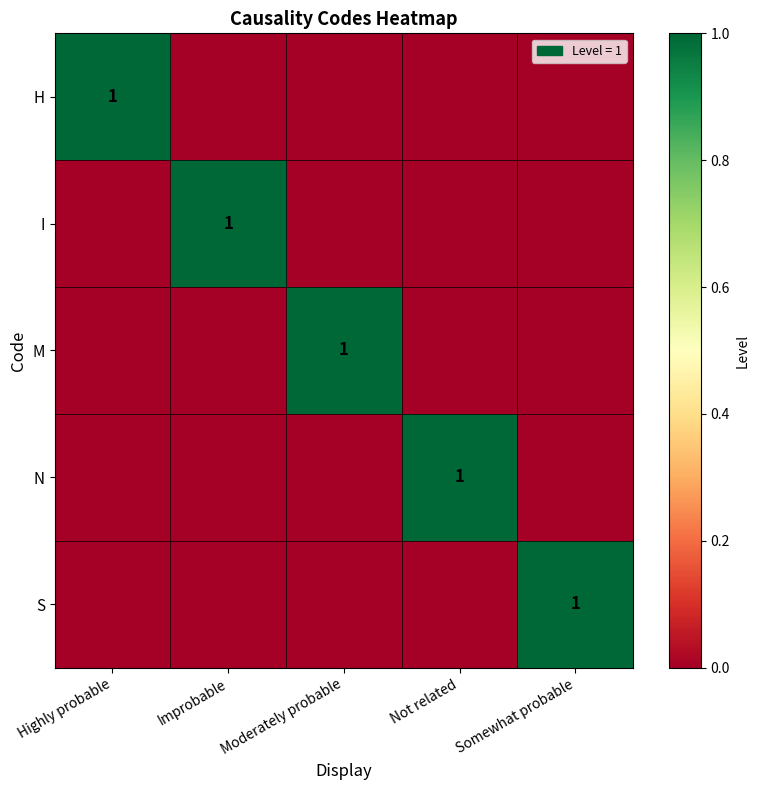

True or false: I has a value of 0 at Improbable.

False